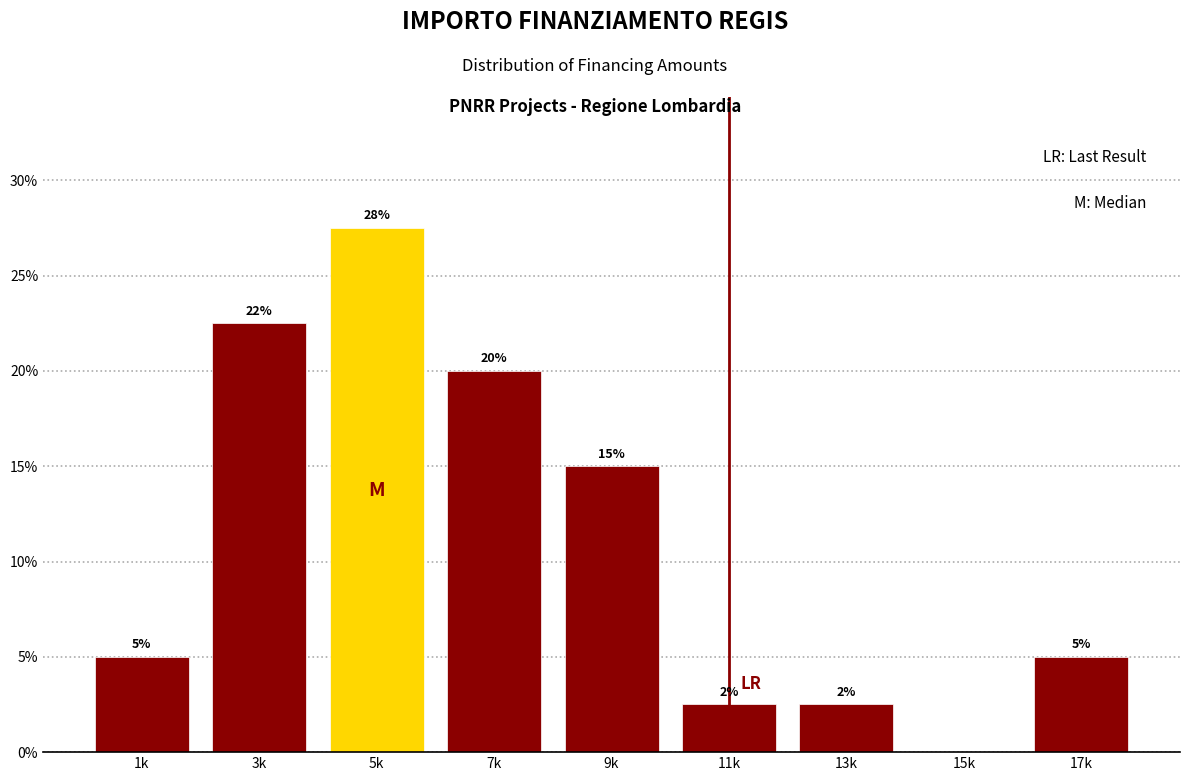

What value does the data have at 11k?

2.5